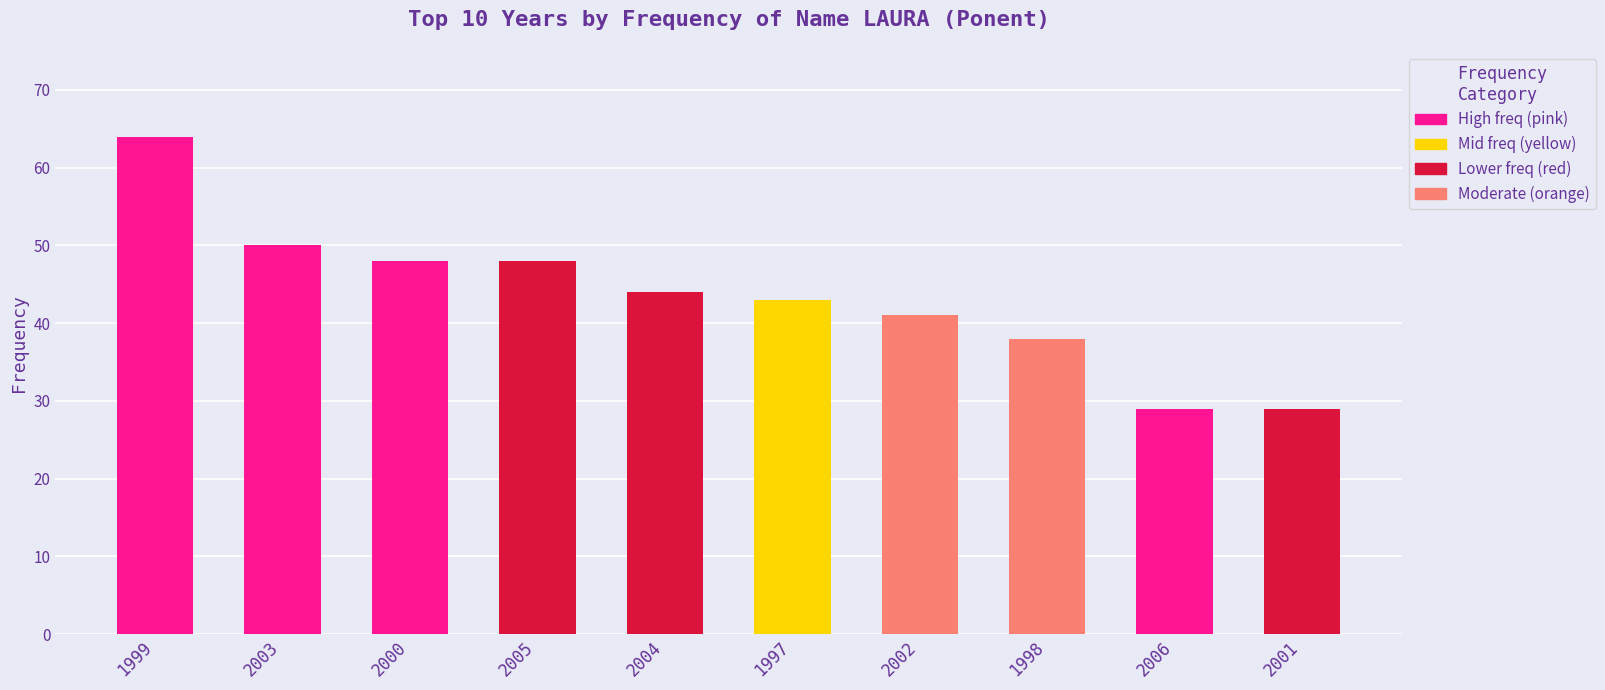

The value at 2001 is 29. True or false?

True